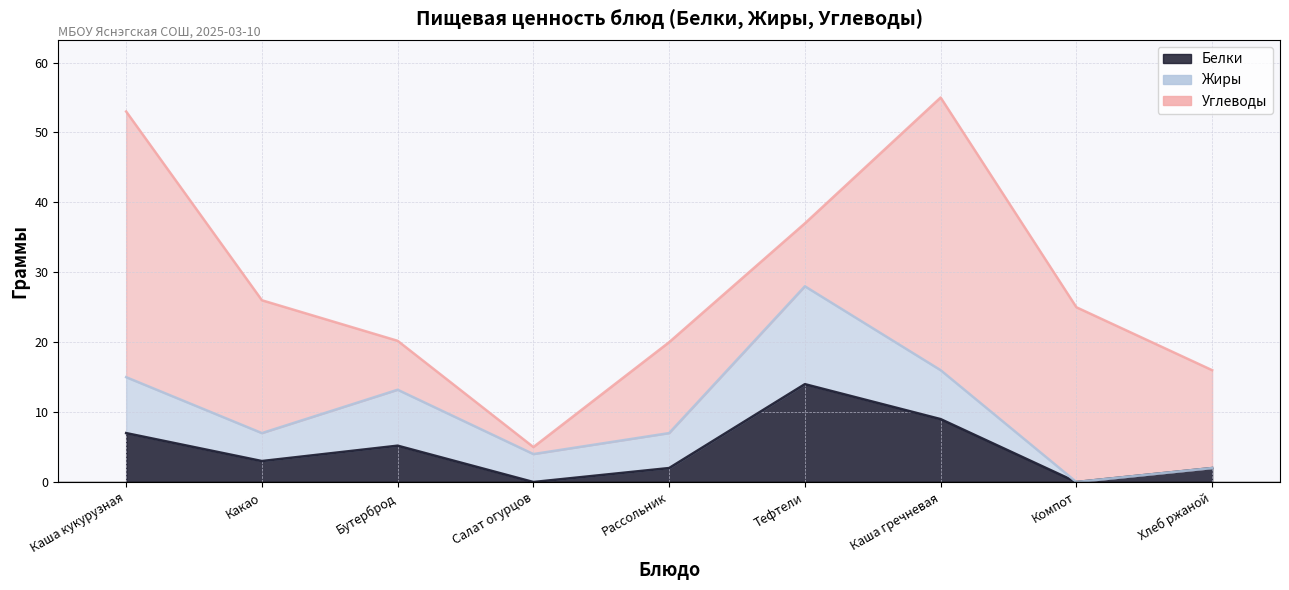

What is the difference between the maximum and second lowest values in the Жиры series?

14.0